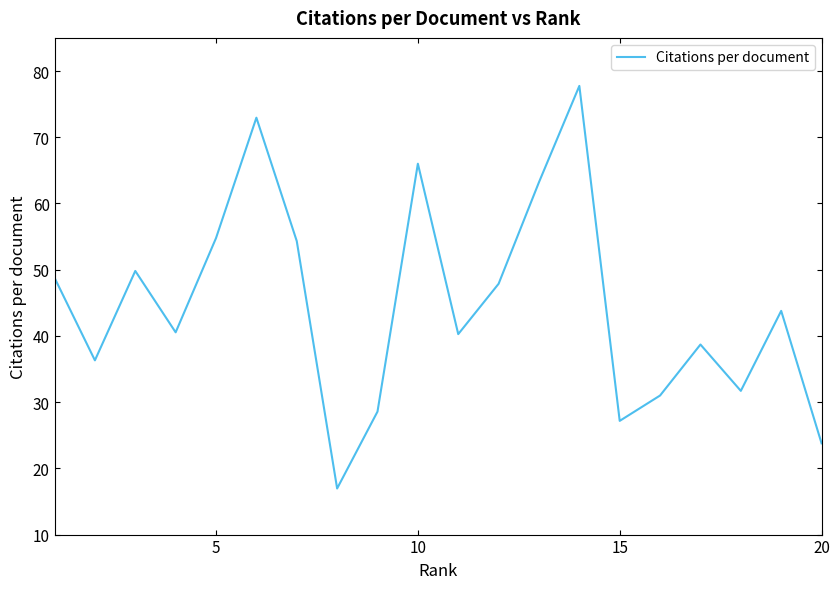

What is the maximum value shown in the chart?

77.8